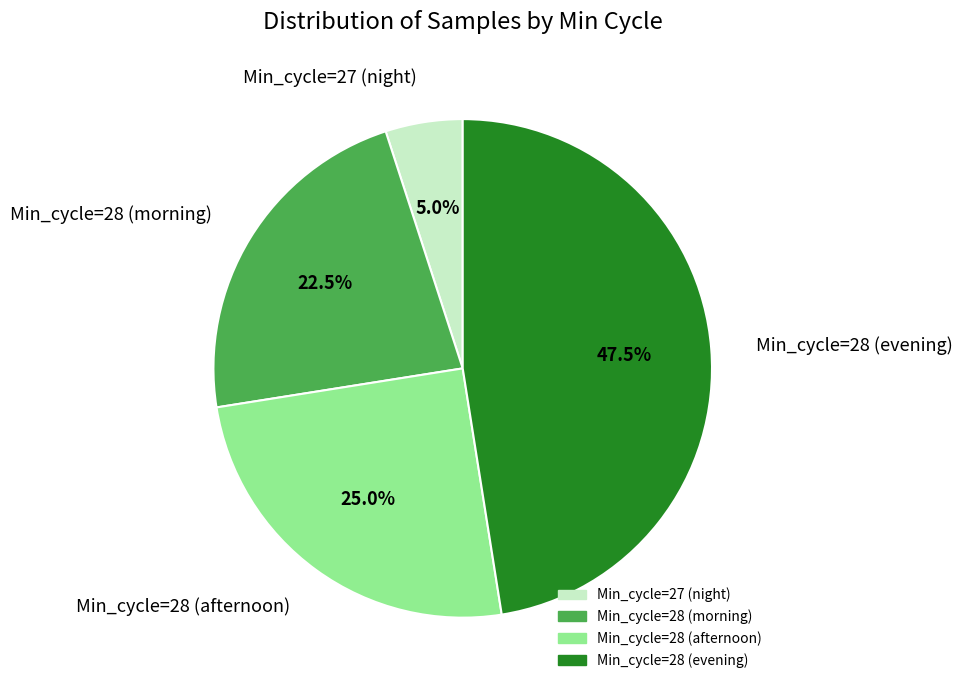

Which slice is the largest?

Min_cycle=28 (evening)